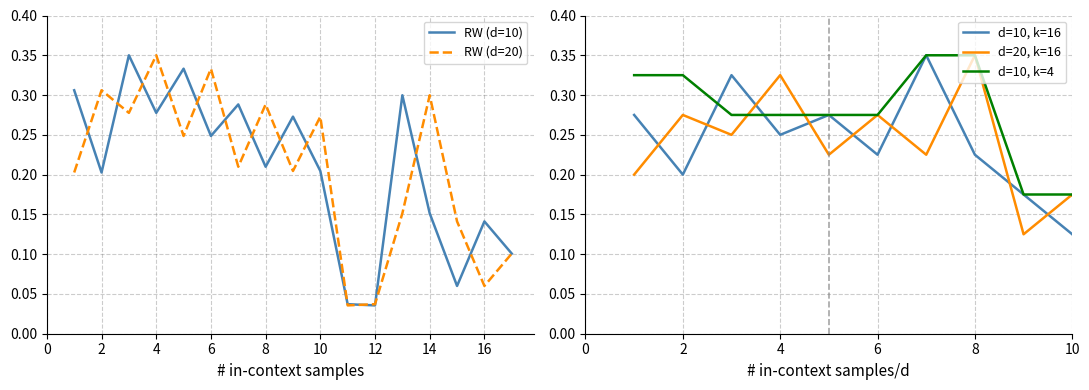

In d=10, k=16, how many points are lower than both neighbors (excluding endpoints)?

4